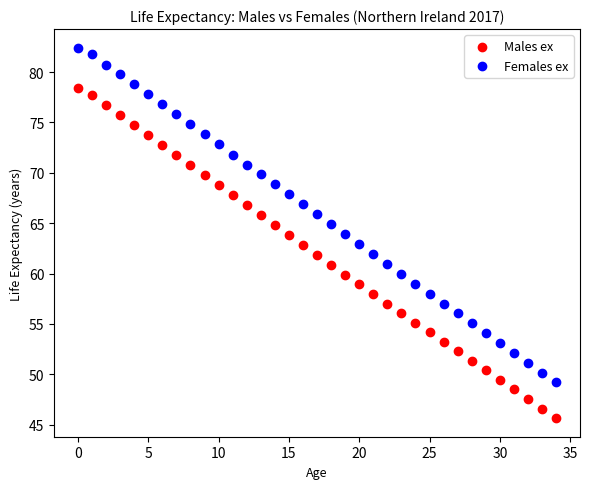

Across all data points, what is the range of Y values (max minus min)?

36.8